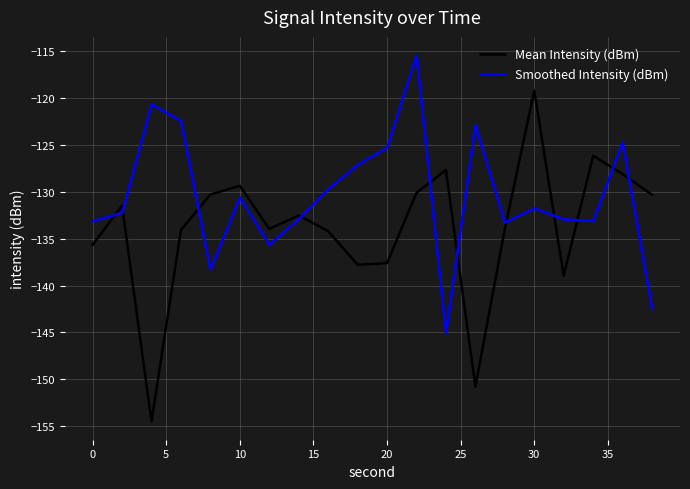

What is the difference between the maximum and minimum values in the Mean Intensity (dBm) series?

35.2